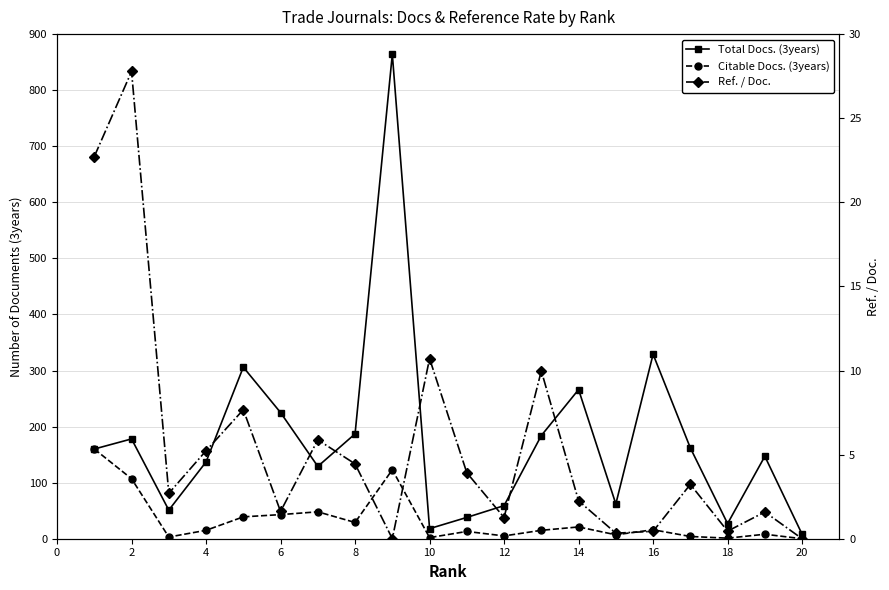

The Total Docs. (3years) series shows 10.2 at 10. True or false?

False